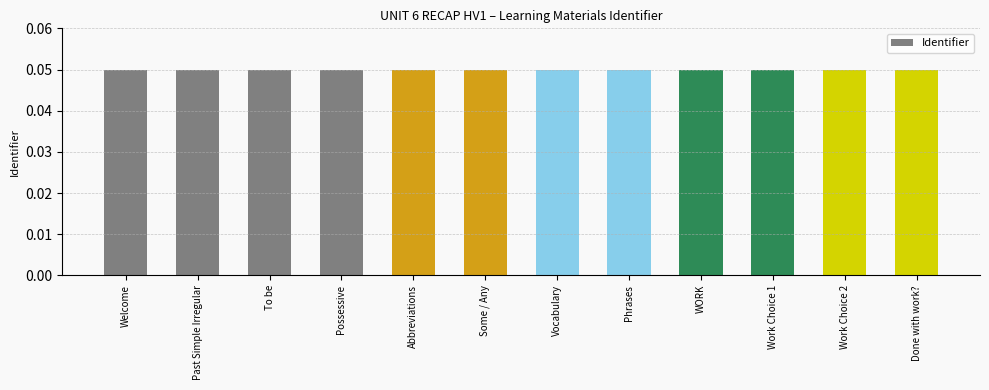

Count the values in the range 0 to 1.

12